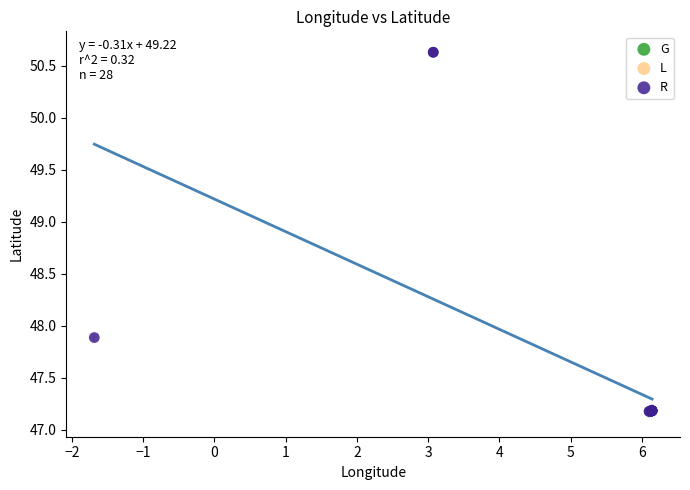

Which series contains the highest Y value?

R